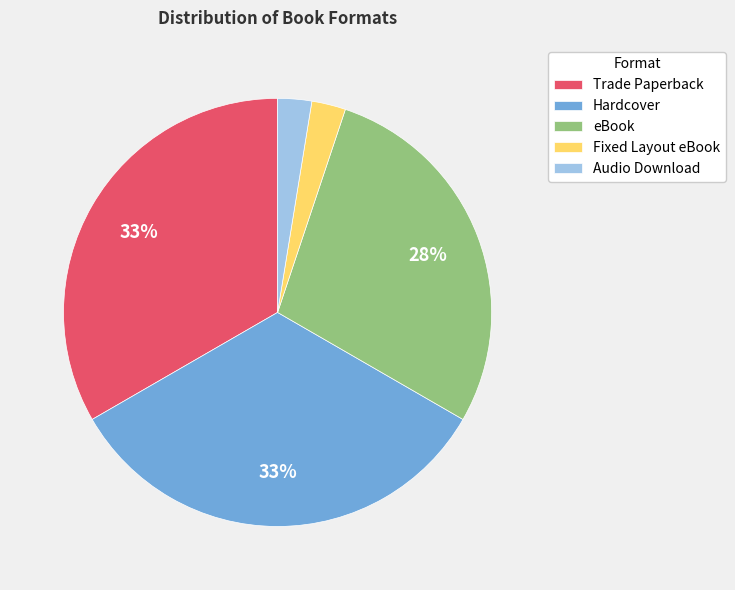

How many segments does this pie chart have?

5